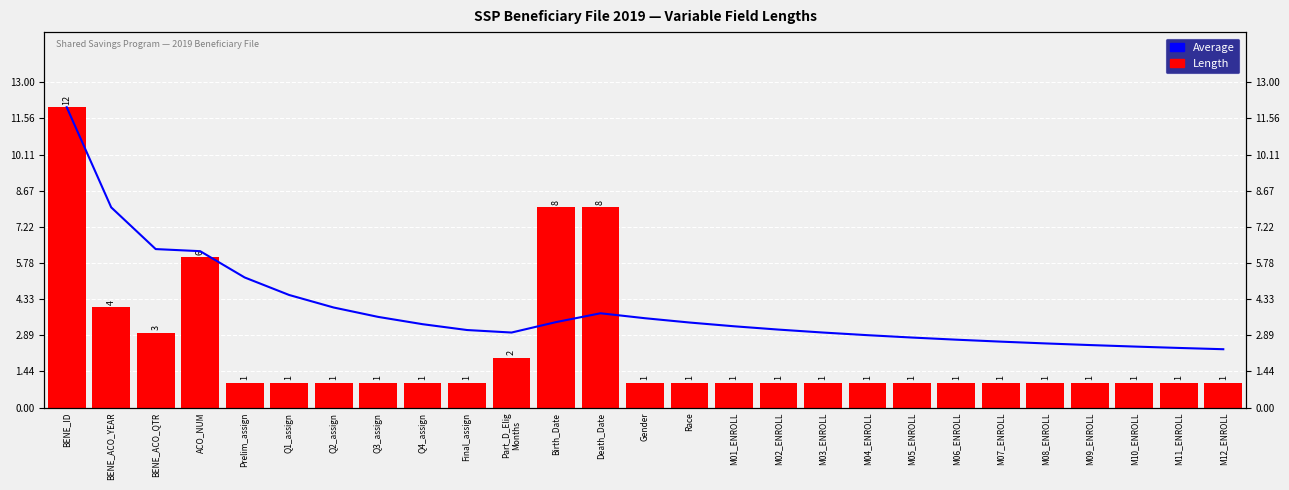

Reading left to right, extract all data points from this chart.

Average: 12.0	8.0	6.3	6.2	5.2	4.5	4.0	3.6	3.3	3.1	3.0	3.4	3.8	3.6	3.4	3.2	3.1	3.0	2.9	2.8	2.7	2.6	2.6	2.5	2.4	2.4	2.3
Length: 12.0	4.0	3.0	6.0	1.0	1.0	1.0	1.0	1.0	1.0	2.0	8.0	8.0	1.0	1.0	1.0	1.0	1.0	1.0	1.0	1.0	1.0	1.0	1.0	1.0	1.0	1.0